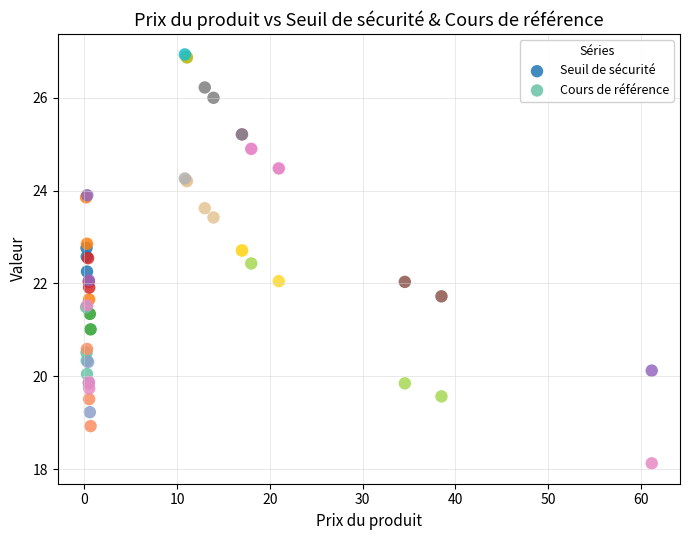

Which series contains the highest Y value?

Seuil de sécurité